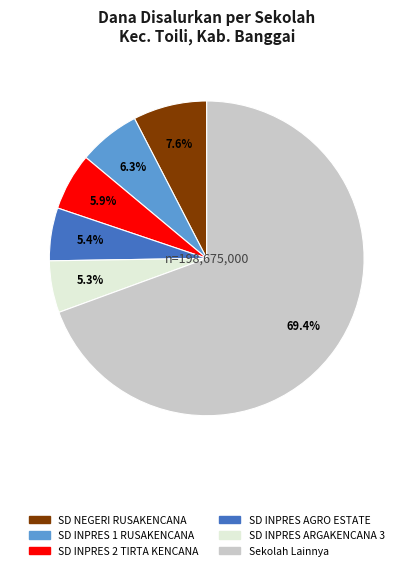

Is there any slice that represents more than half of the pie?

Yes